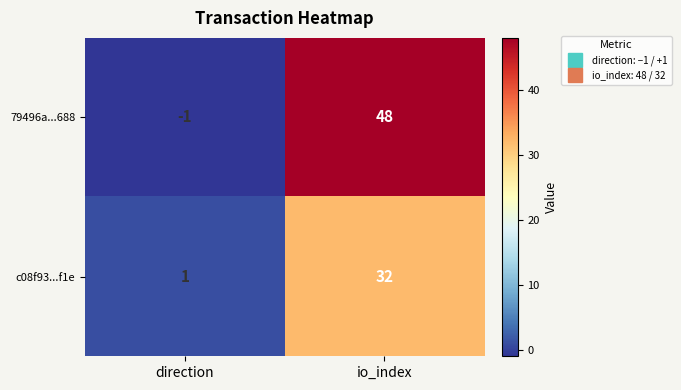

Where is 79496a...688 nearest to the value 23?

direction